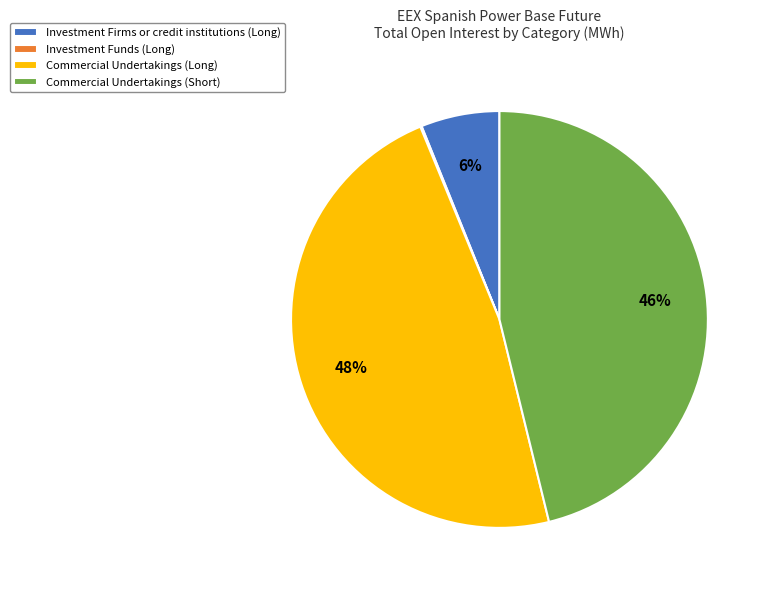

To the nearest percent, what portion does Commercial Undertakings (Short) represent?

46%